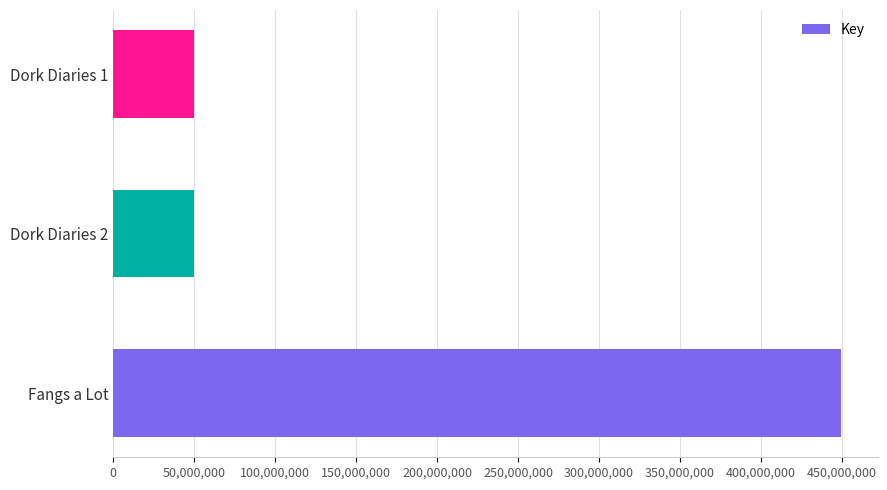

What is the difference between the maximum and minimum values?

399740085